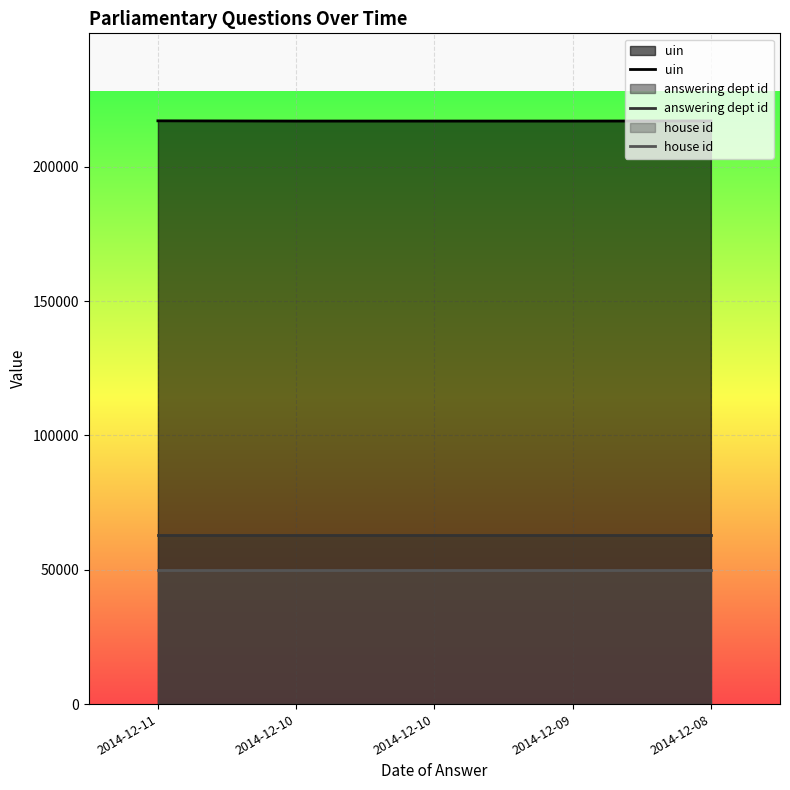

Which series has the widest spread of values?

uin